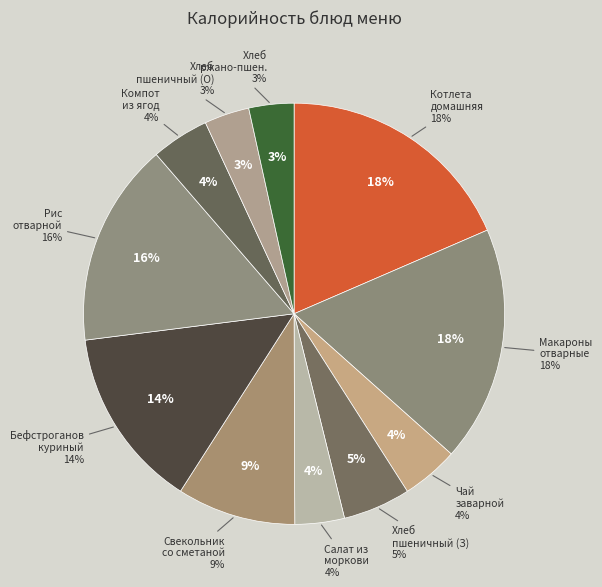

Is Свекольник со сметаной the majority of the pie?

No